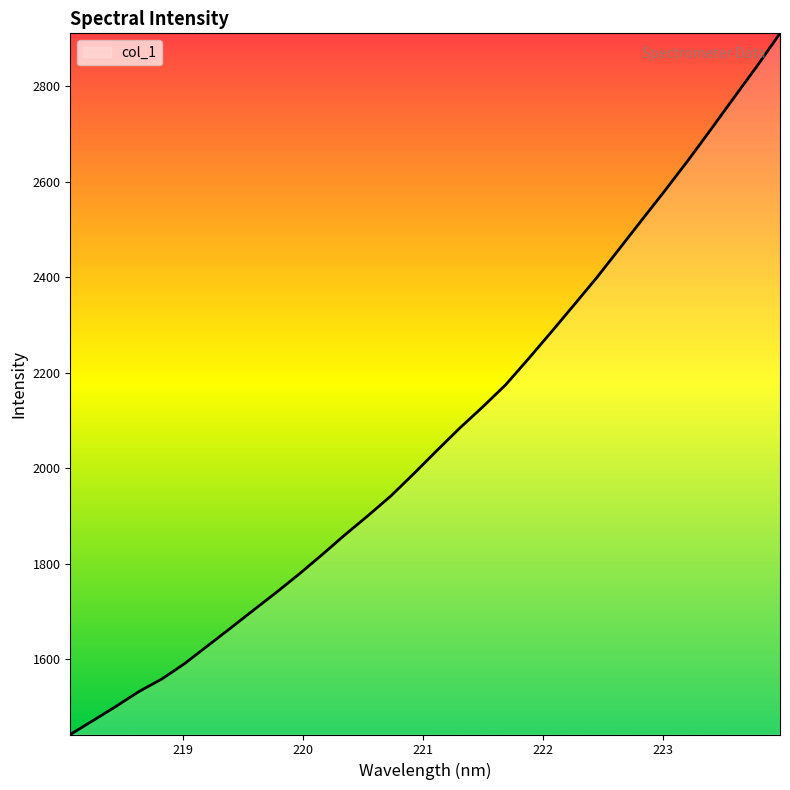

What is the smallest value displayed?

1442.9